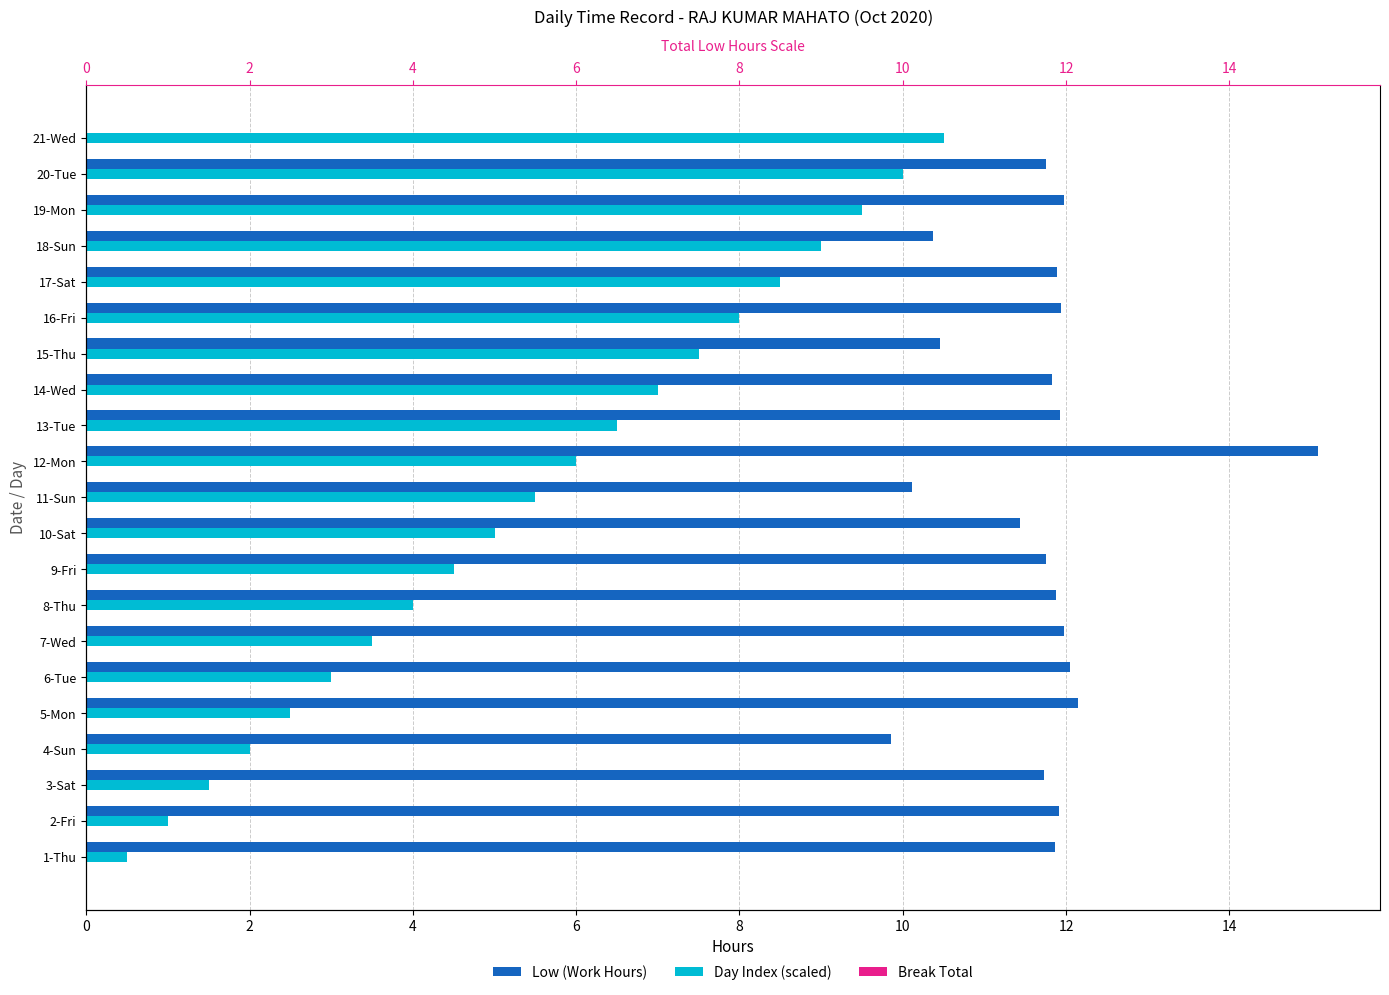

What is the maximum value for Break Total?

0.3